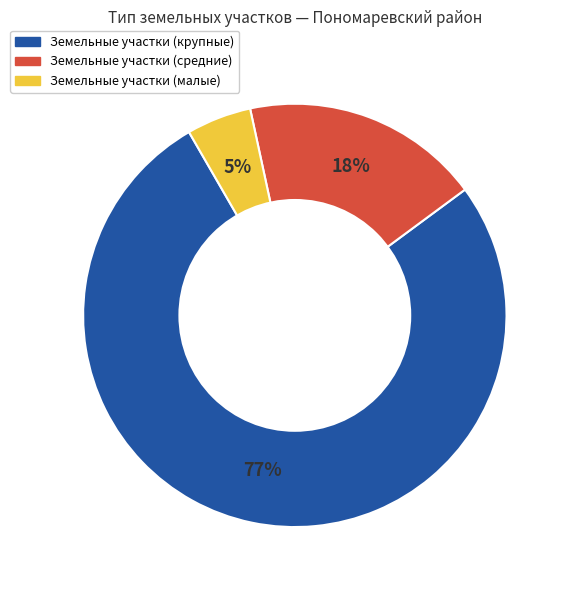

To the nearest percent, what is the difference between the largest and smallest slice percentages?

72%